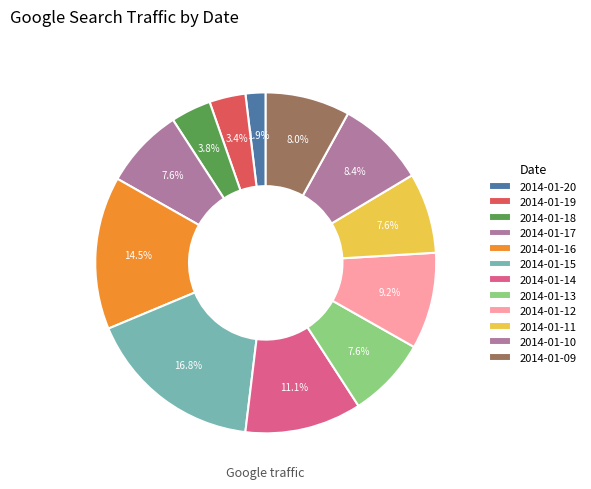

Does any single category account for the majority?

No